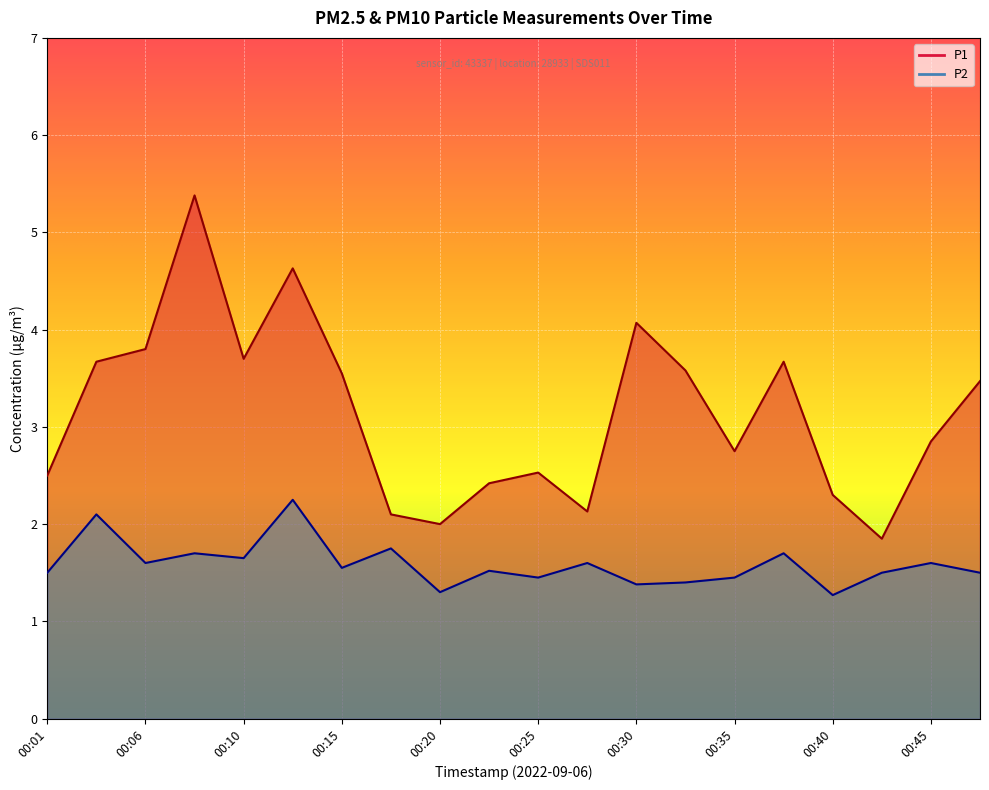

True or false: P1 and P2 cross at least once.

False